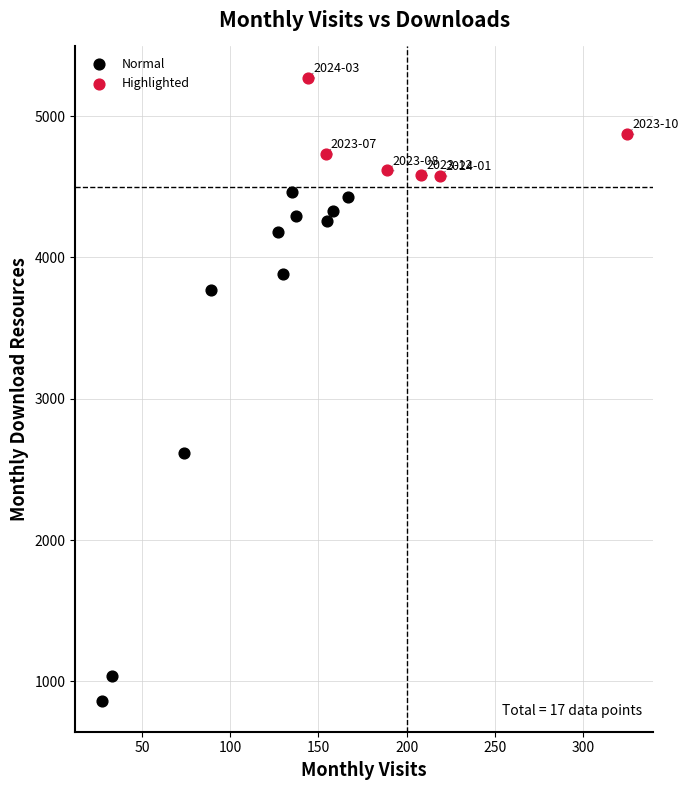

Which series contains the lowest Y value?

Normal